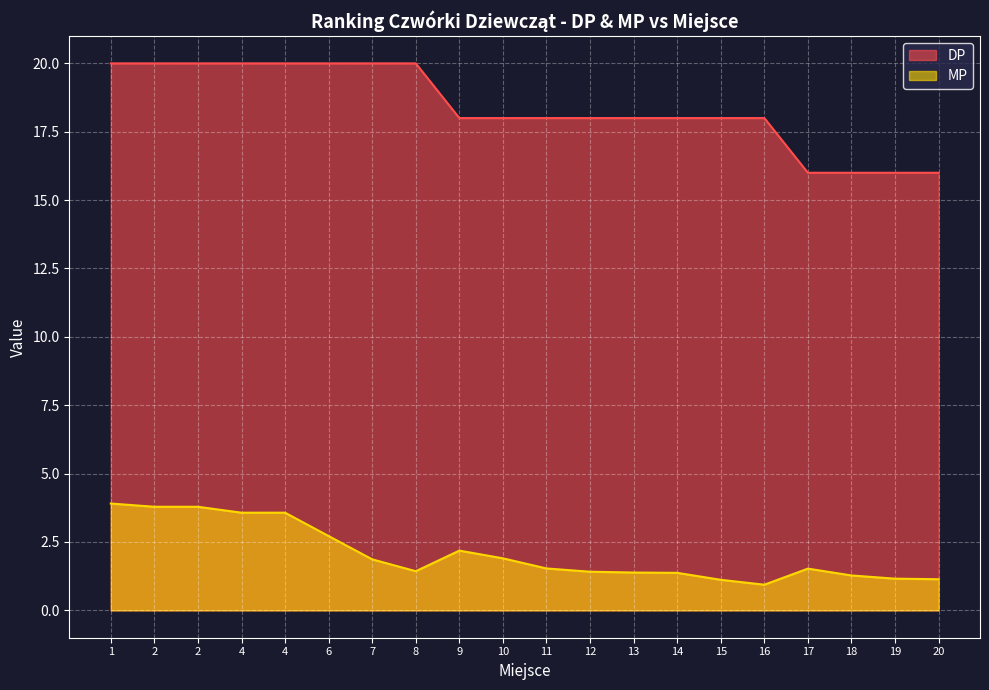

The value of MP at 4 is 5.9. True or false?

False